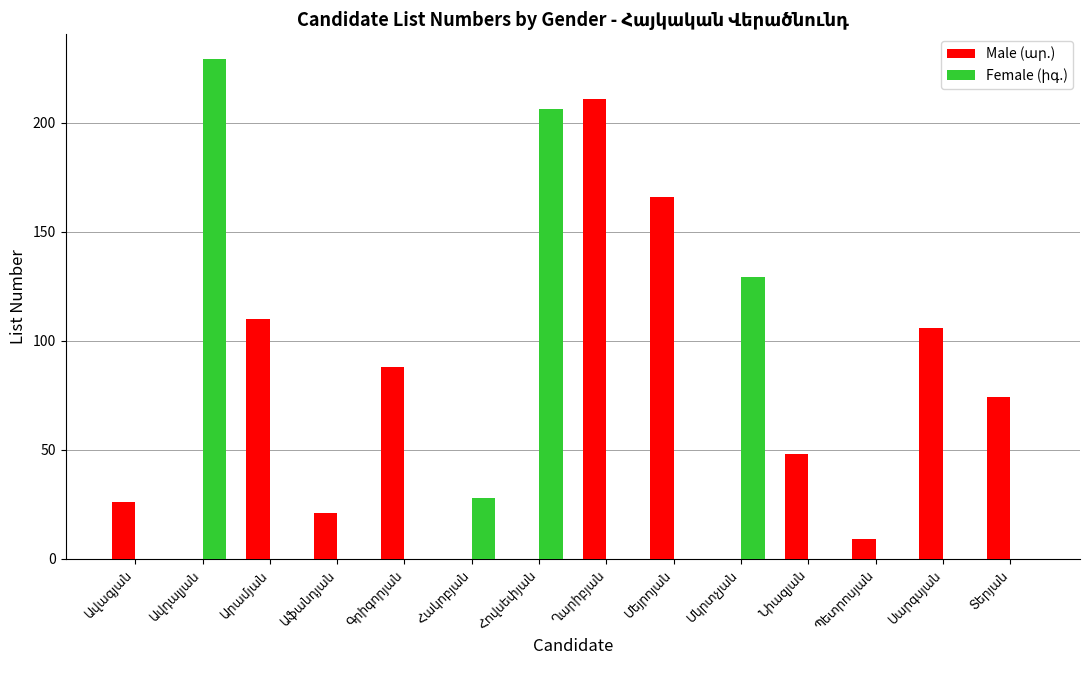

What is the maximum value shown in the chart?

229